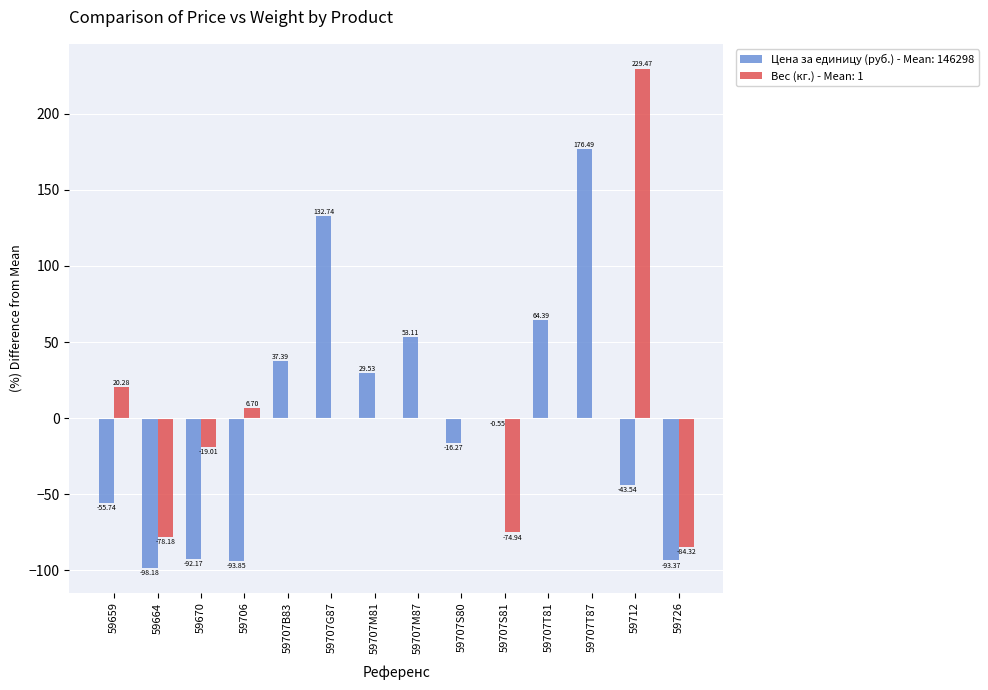

At which category is the sum across all series the highest?

59712